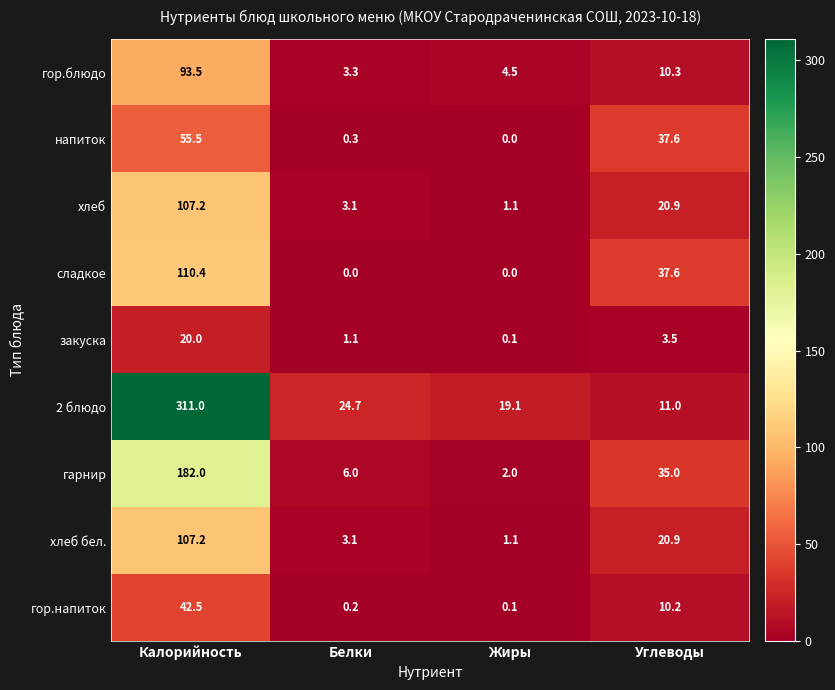

What is the maximum value shown in the chart?

311.0